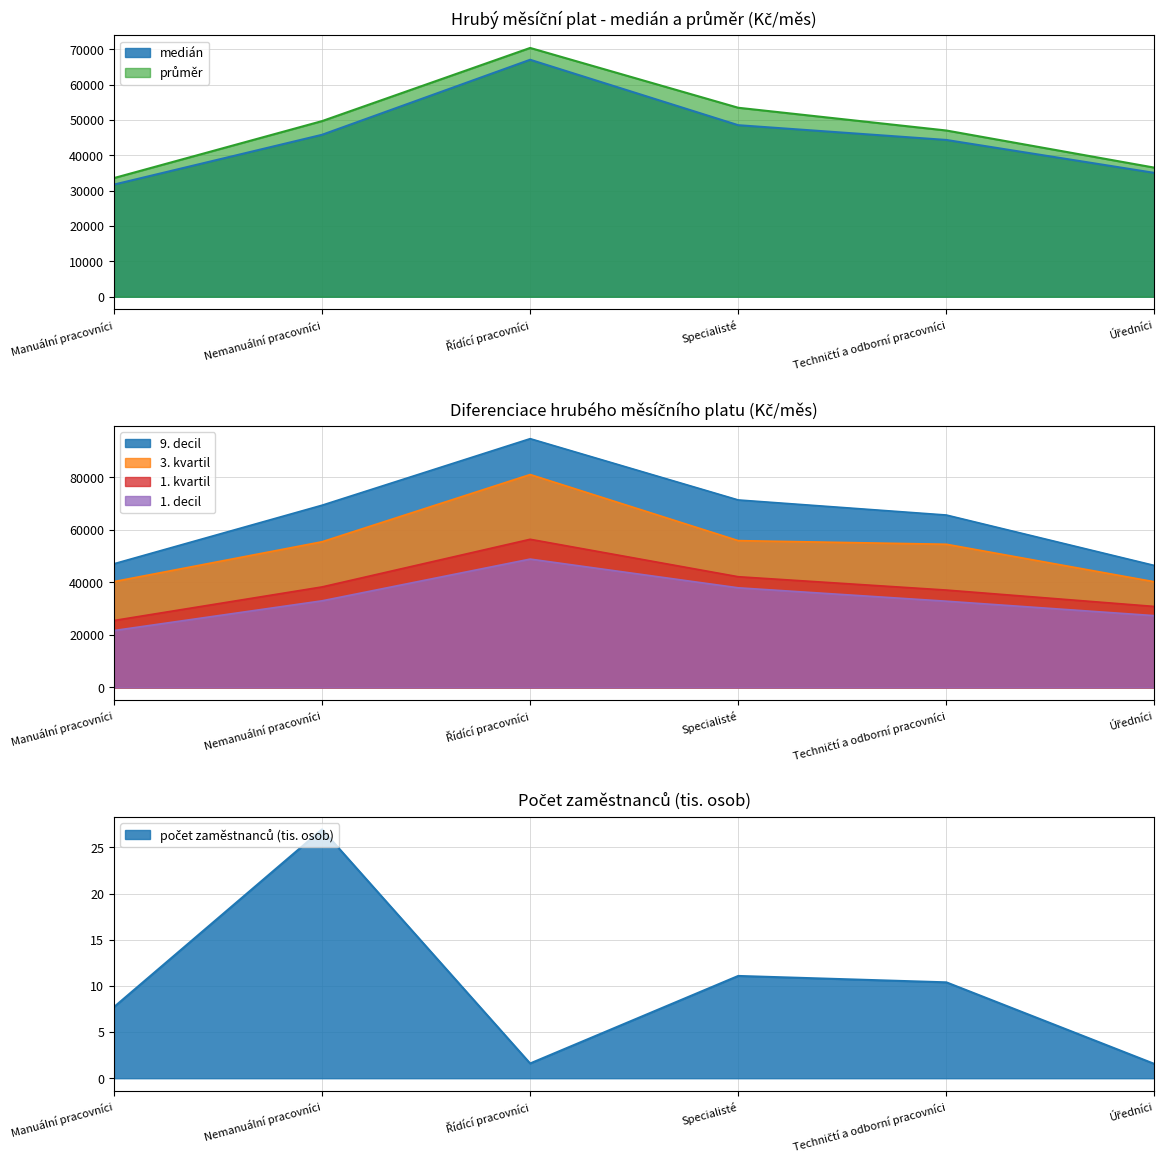

What is the maximum value for Úředníci?

46438.1